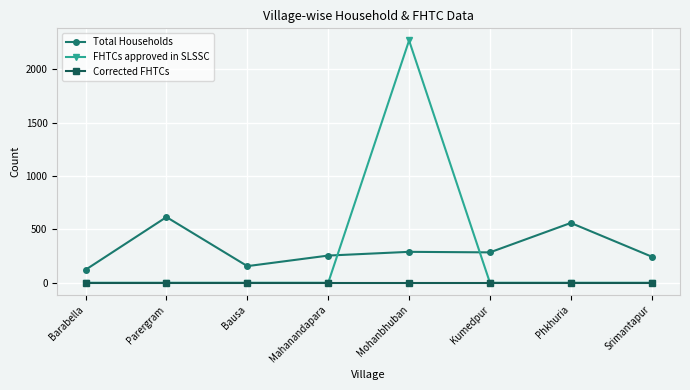

The value of FHTCs approved in SLSSC at Mahanandapara is 0. True or false?

True